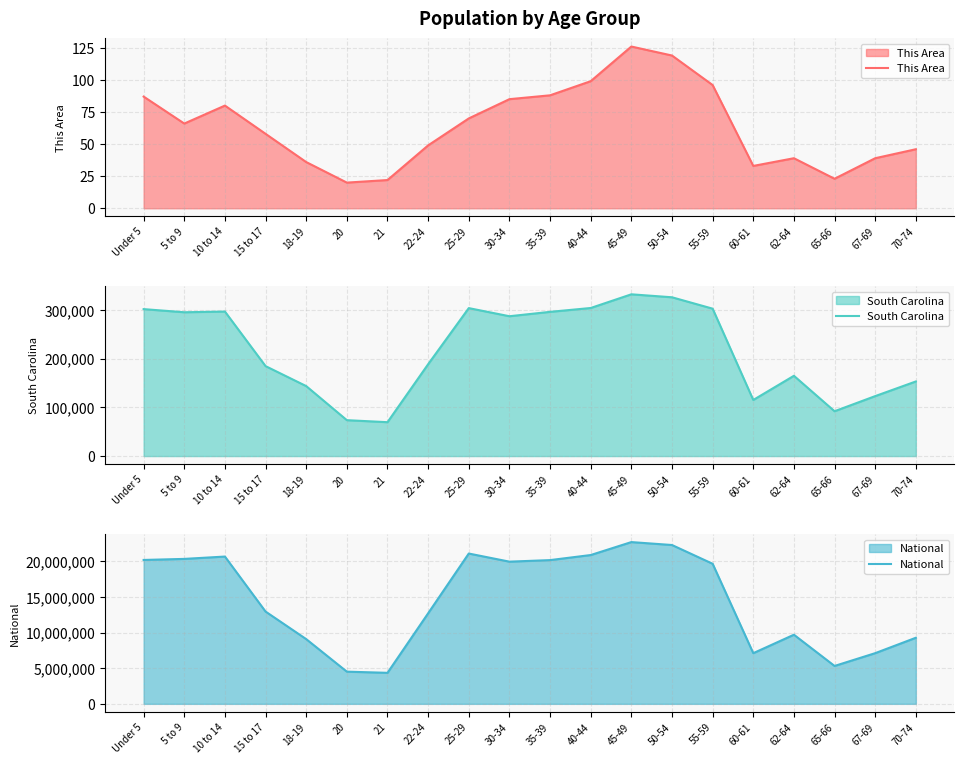

What is the sum of all This Area values?

1281